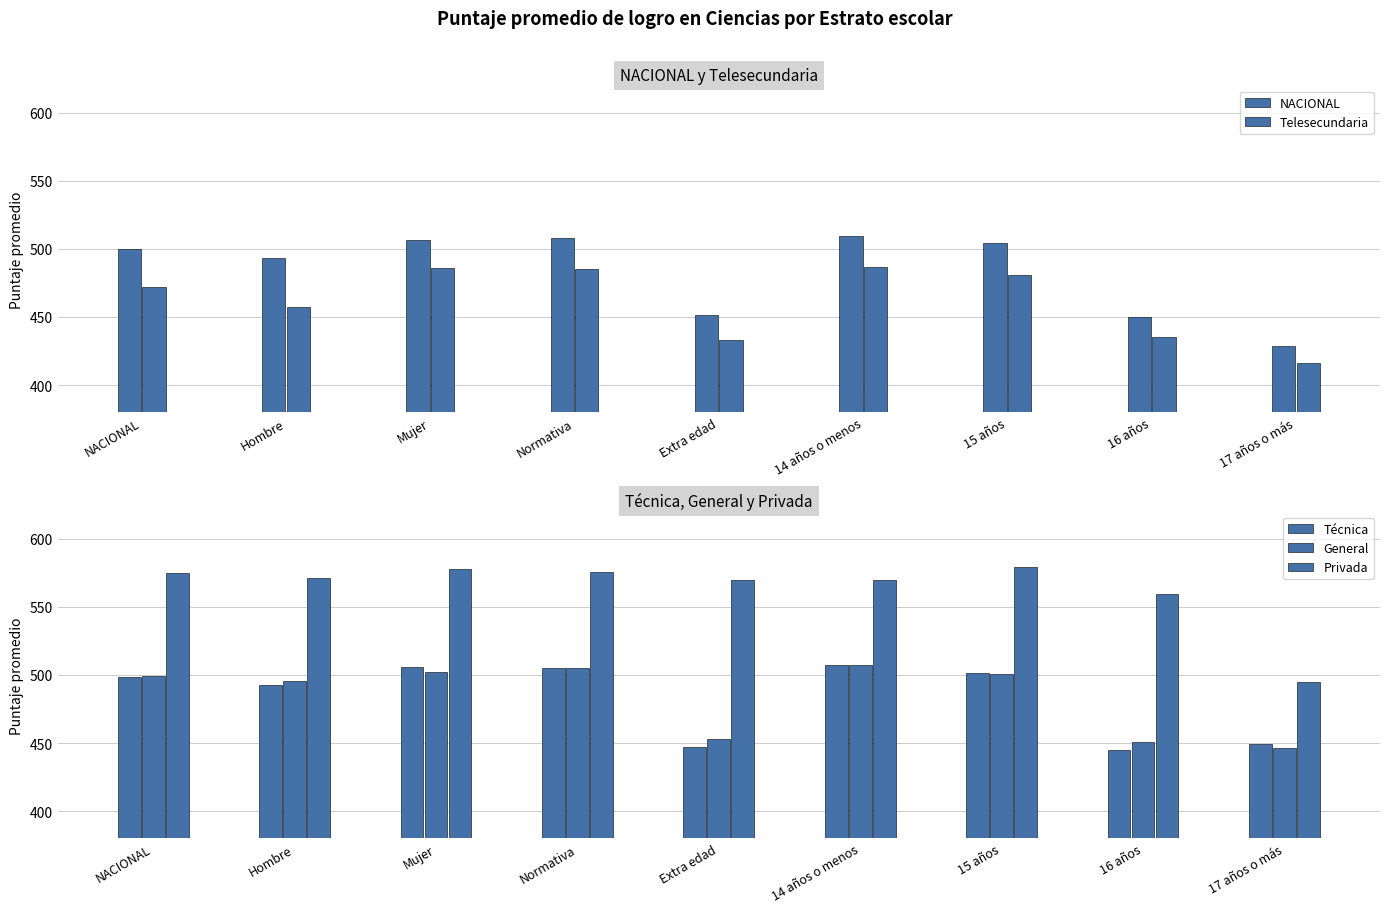

What is the label of the 3rd bar from the left?

Mujer